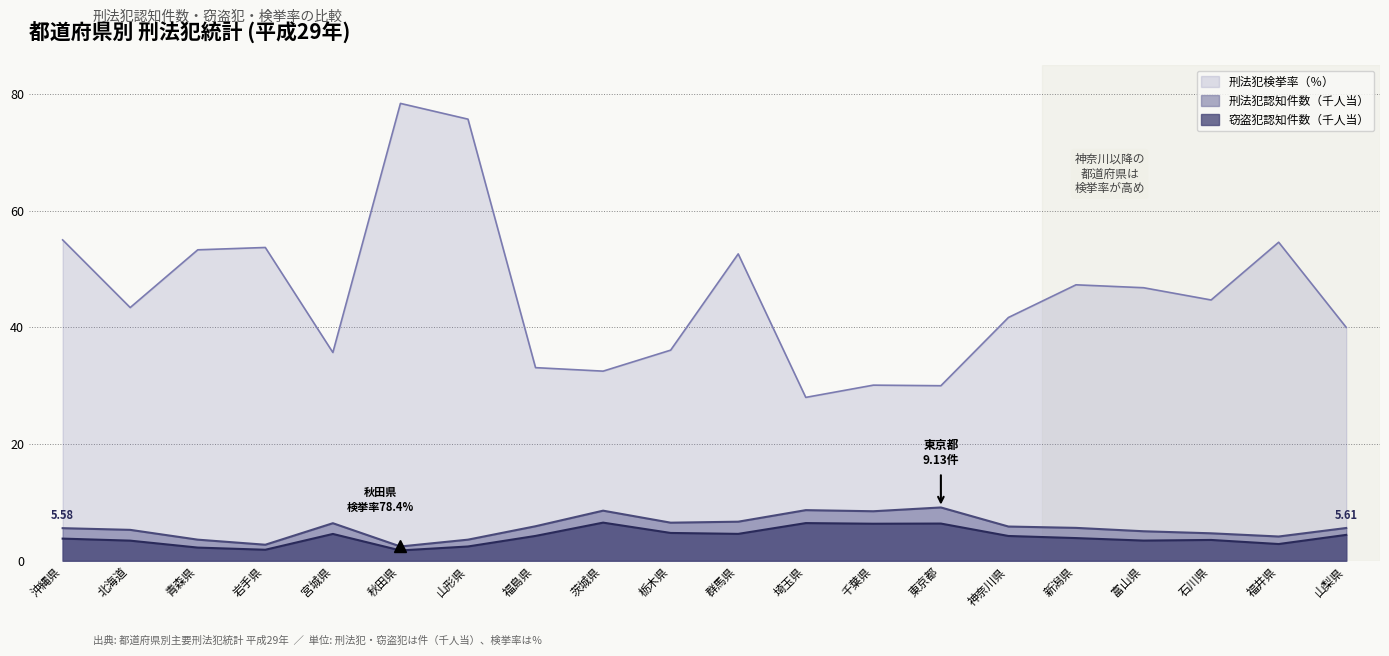

Between 埼玉県 and 千葉県, which series saw the biggest shift?

刑法犯検挙率（％）